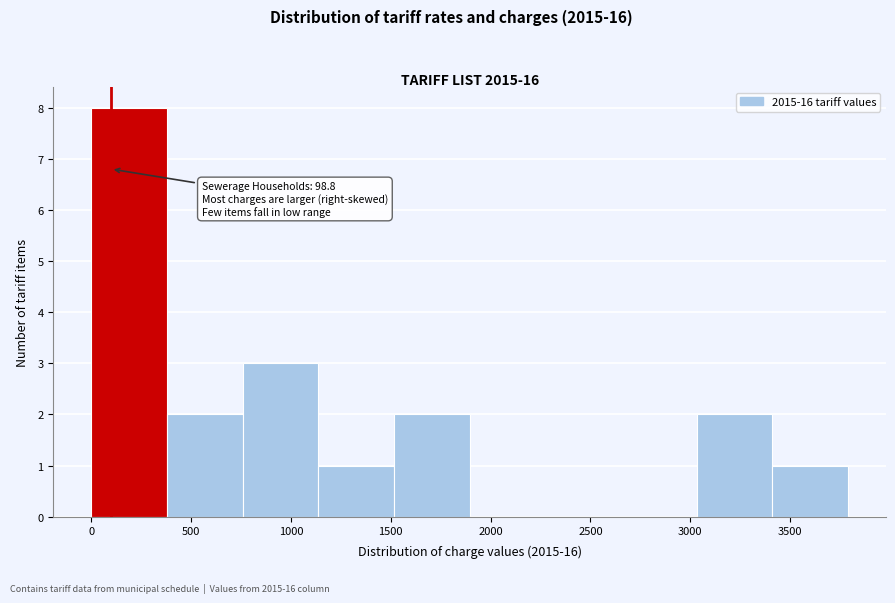

Which range on the x-axis has the tallest bar?

0 to 400